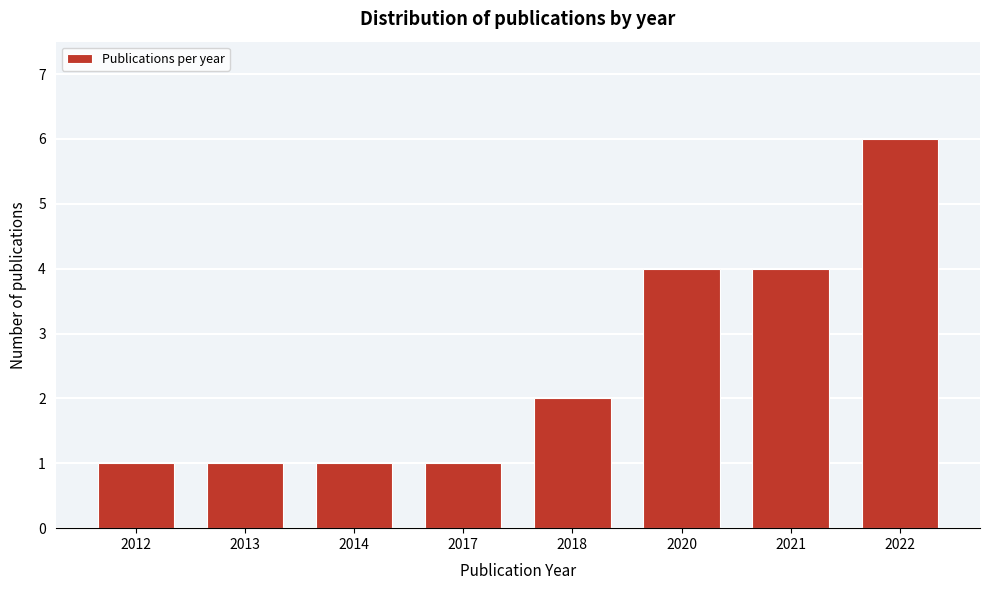

Reading left to right, what are all the values shown in this chart?

1	1	1	1	2	4	4	6